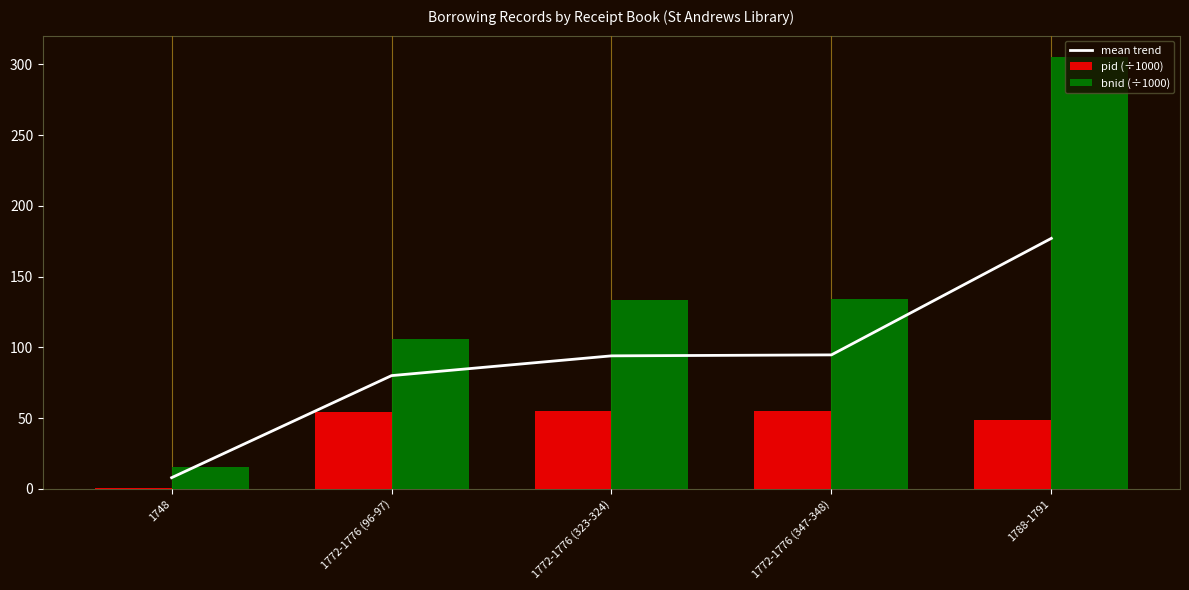

At which category is the sum across all series the highest?

1788-1791